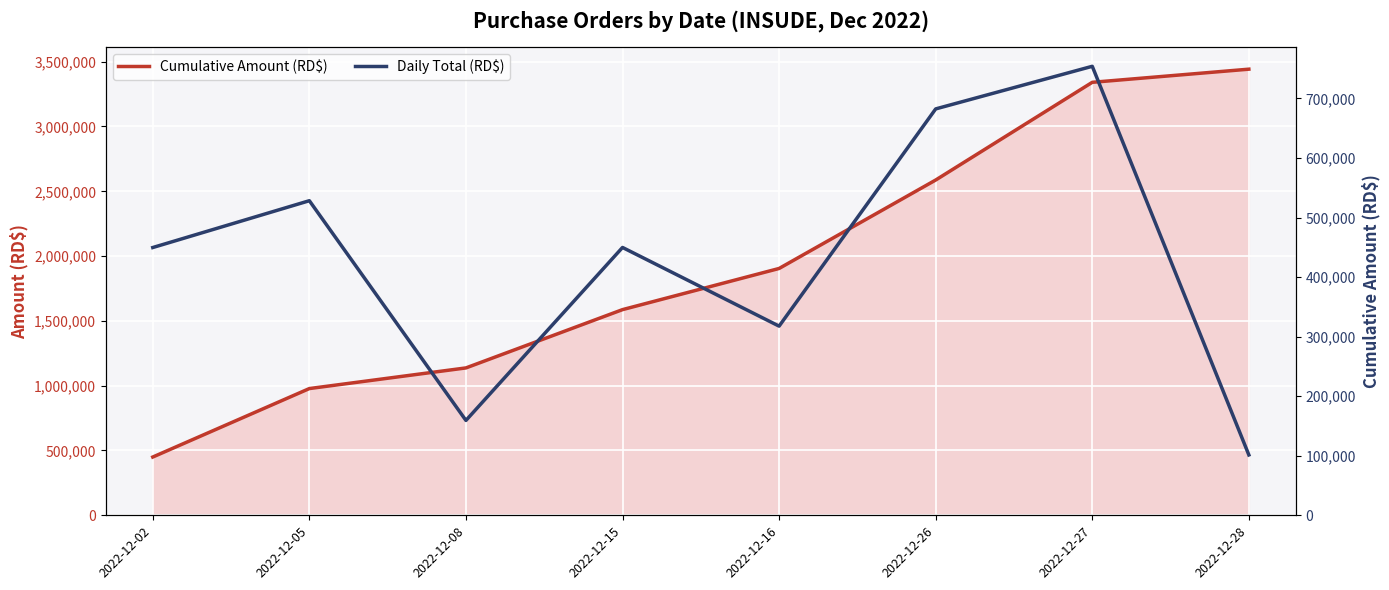

Reading left to right, extract all data points from this chart.

Cumulative Amount (RD$): 449631.2	977884.4	1137184.4	1586949.9	1904581.9	2586989.1	3340946.5	3442314.4
Daily Total (RD$): 449631.2	528253.2	159300.0	449765.5	317632.0	682407.1	753957.5	101367.9